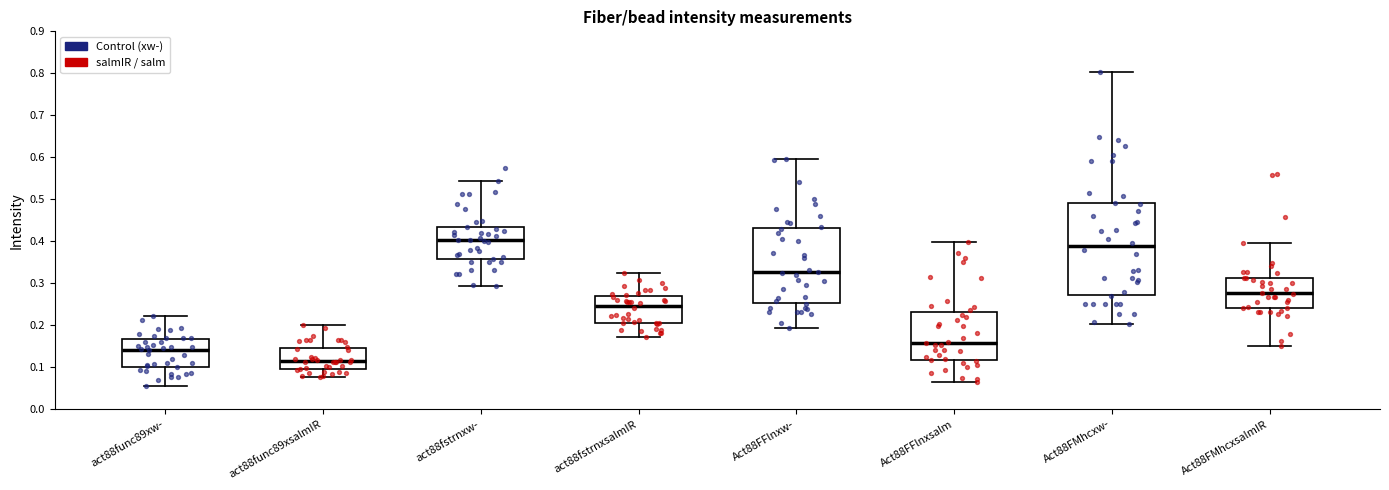

Where does the lower whisker of the box for act88func89xw- end on the y-axis? The values are not printed on the chart, so give them approximately, as read against the axis.

0.05